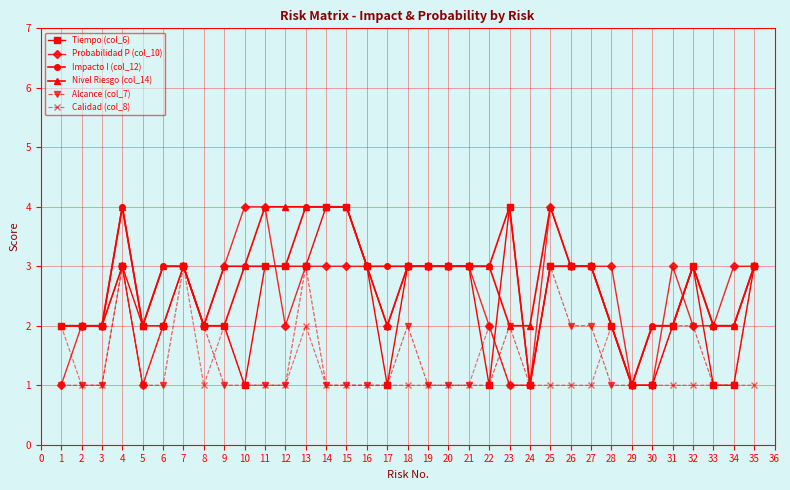

What is the highest value of the Nivel Riesgo (col_14) series?

4